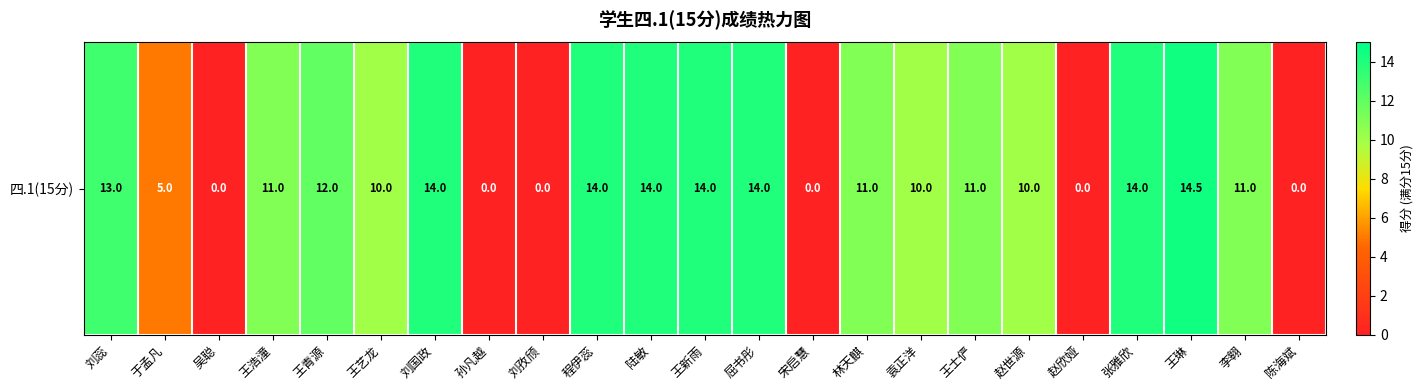

Rank the categories by value from highest to lowest.

王琳, 刘国政, 程伊蕊, 陆敏, 王新雨, 屈书彤, 张雅欣, 刘蕊, 王青源, 王浩潼, 林天麒, 王士俨, 李翱, 王艺龙, 袁正洋, 赵世源, 于孟凡, 吴聪, 孙凡越, 刘孜颀, 宋启慧, 赵欣娅, 陈海斌